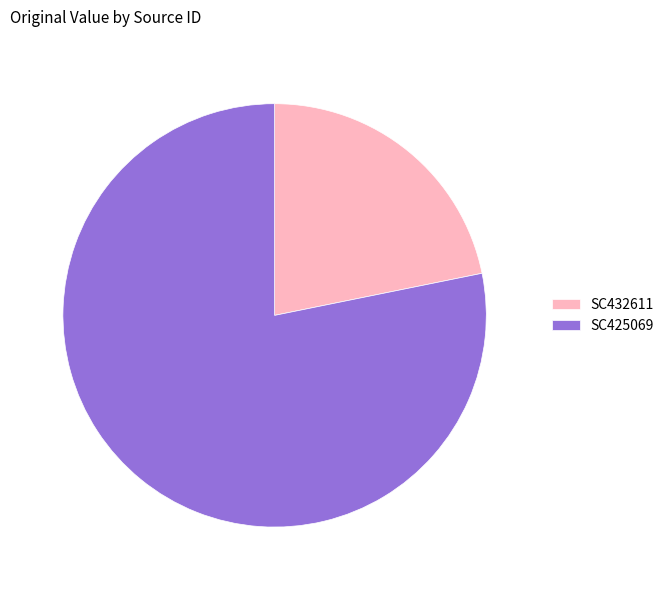

Which slice represents more than half of the pie?

SC425069